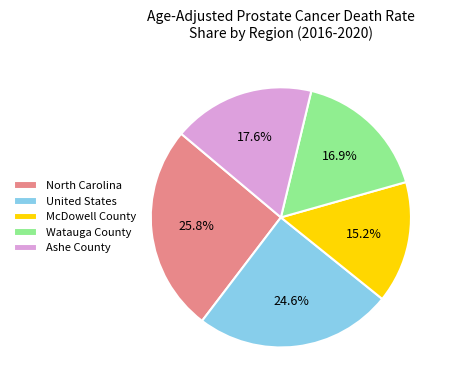

Which category has the biggest portion of the pie?

North Carolina